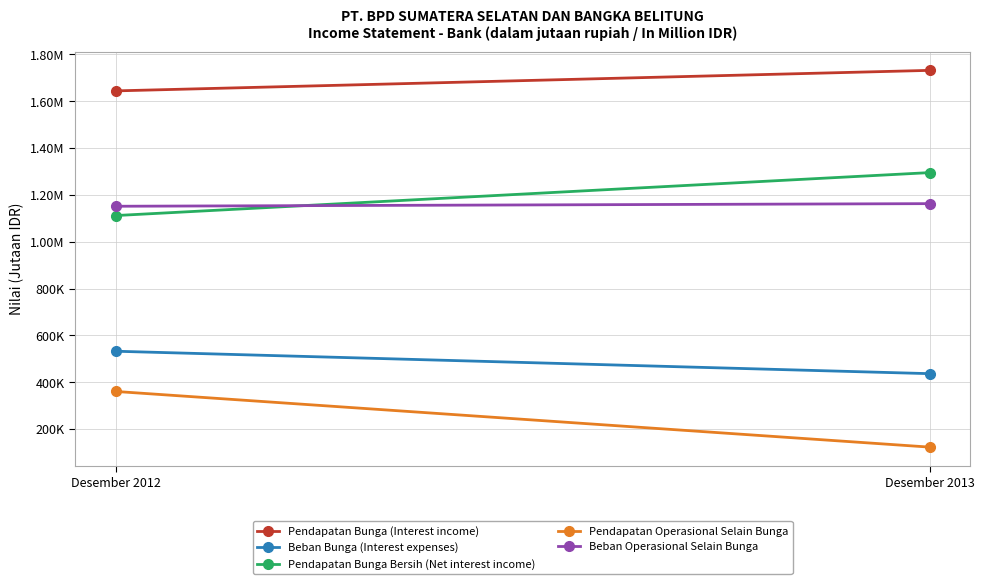

What is the maximum value shown in the chart?

1731730